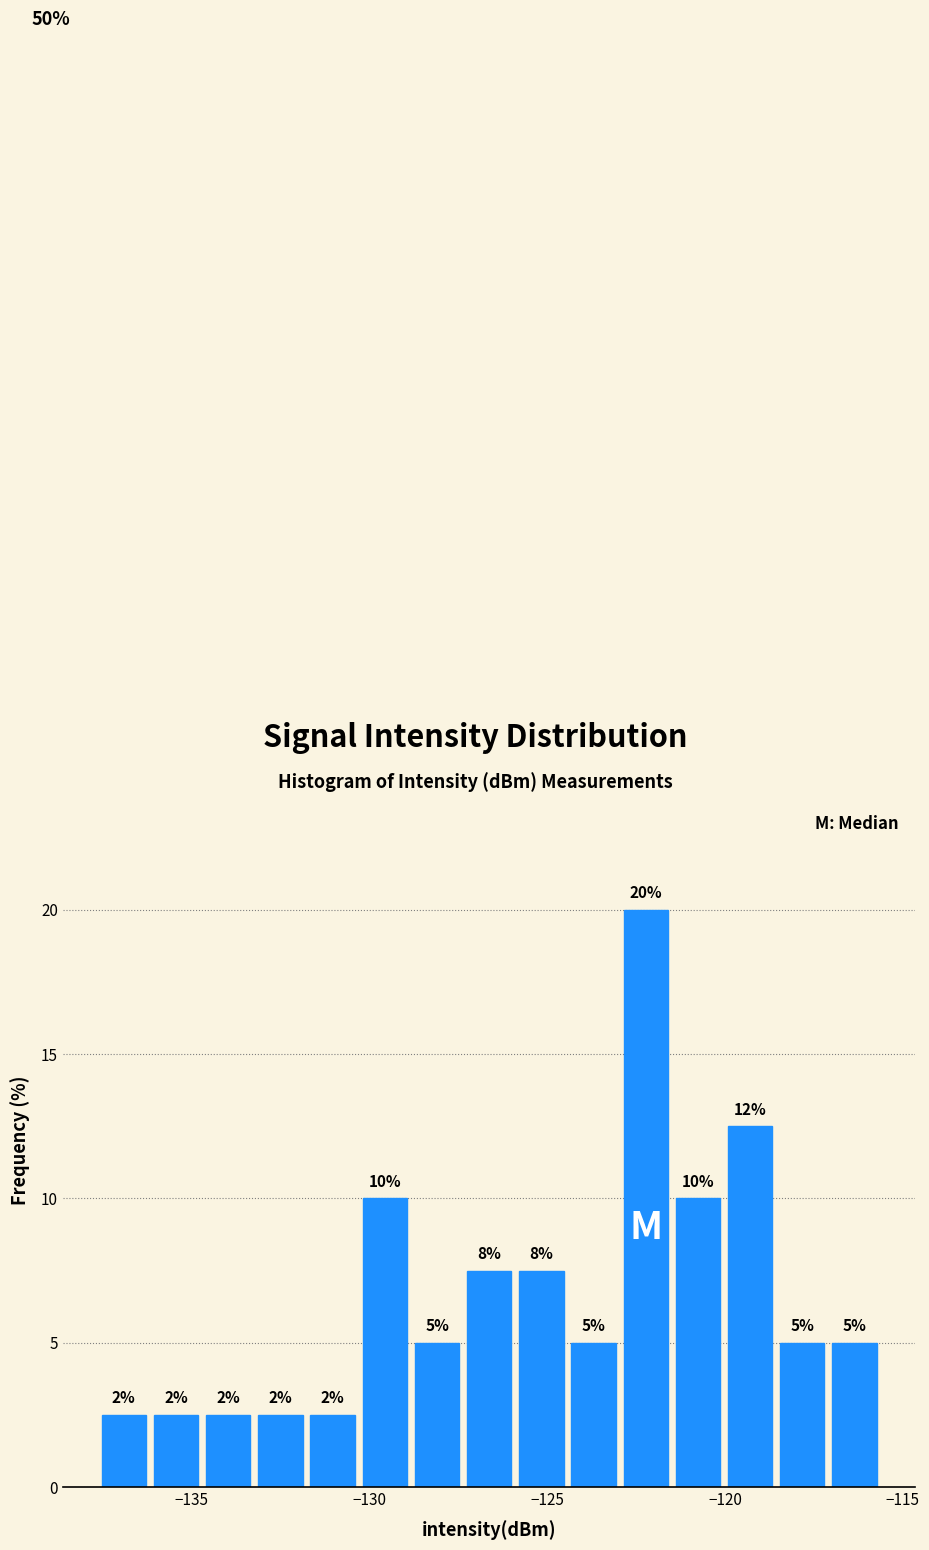

Around what value on the x-axis is the tallest bar? Give the approximate position of its centre, as read against the axis.

-122.0